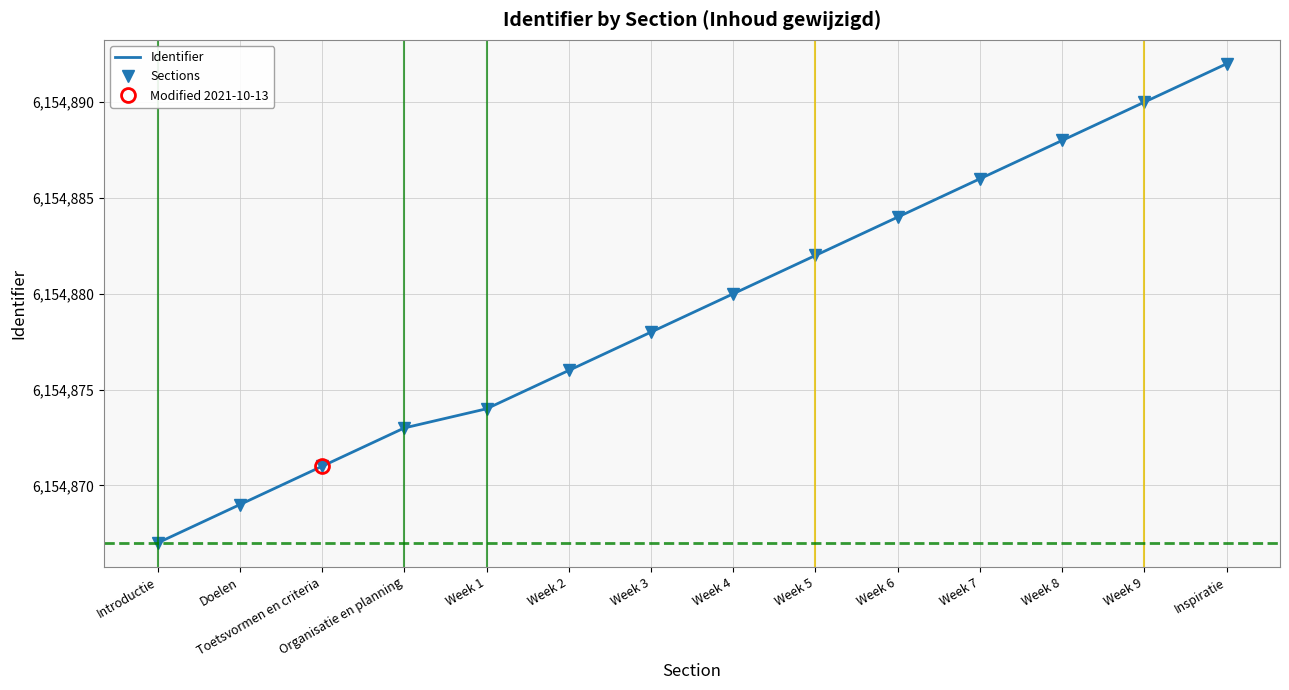

Rank the series at Week 2 from lowest to highest value.

Identifier, Sections